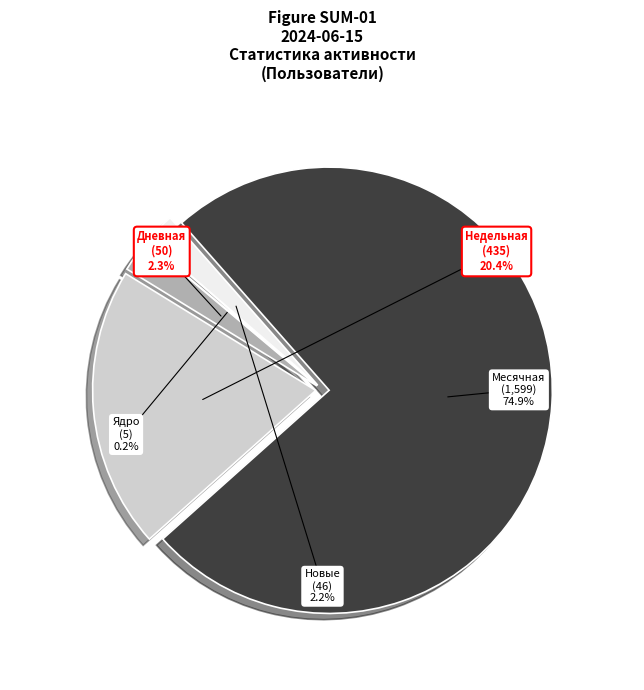

Is the sum of Месячная and Дневная greater than half?

Yes